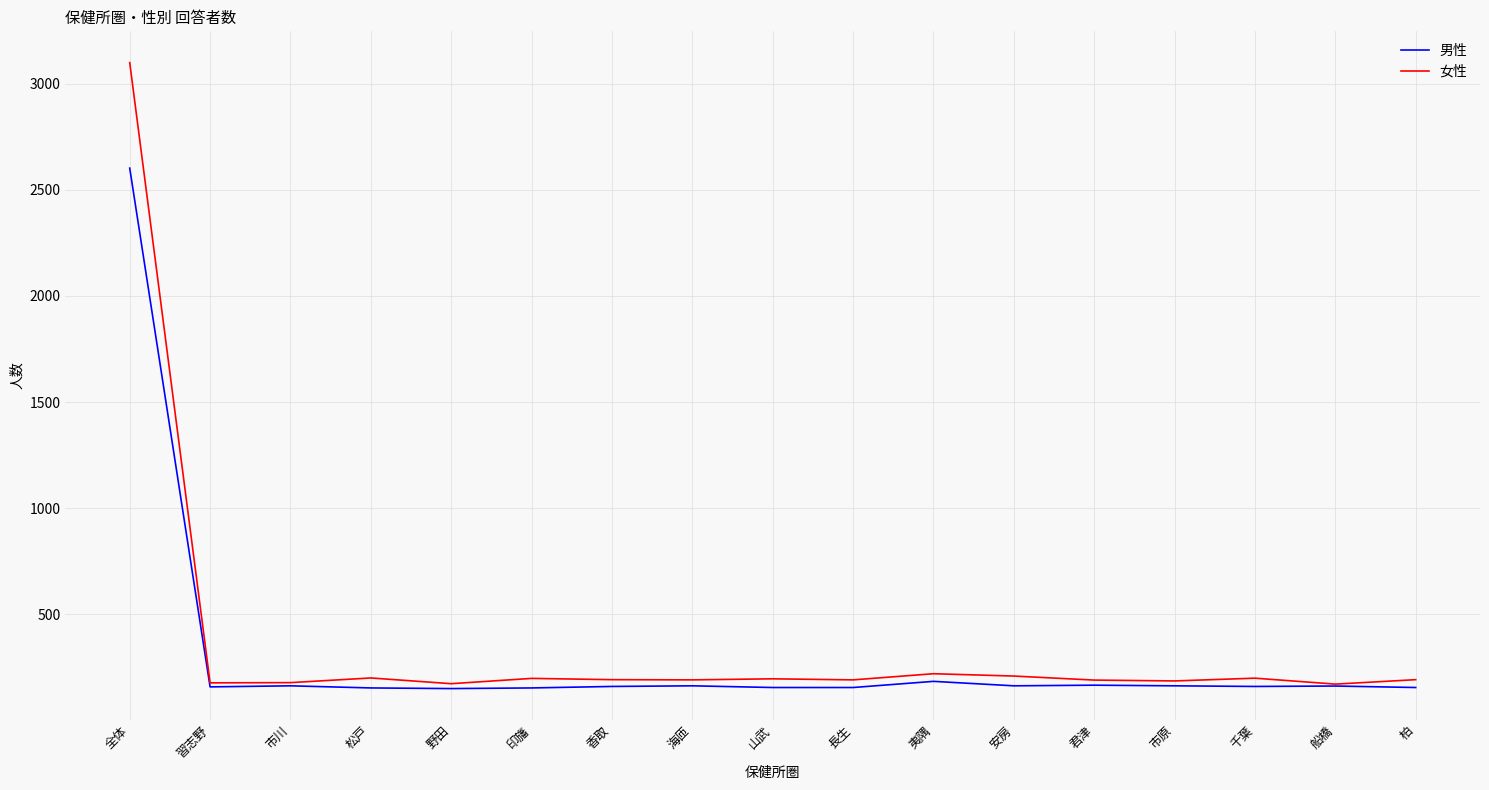

Which series has the widest spread of values?

女性